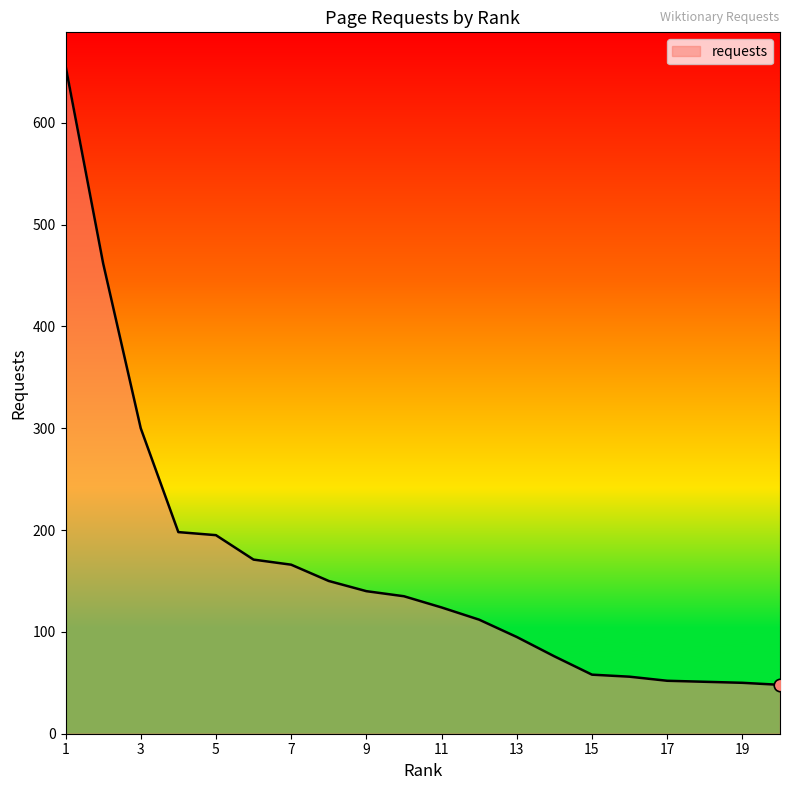

How many categories are shown in the chart?

20